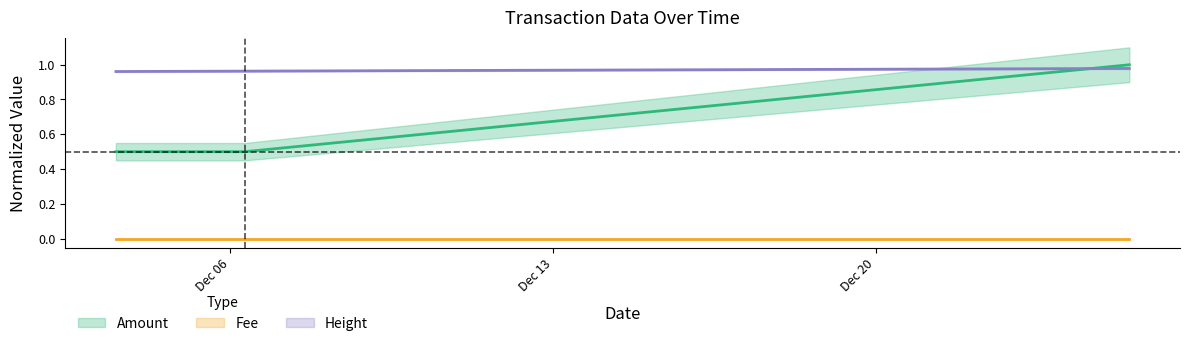

Which series has the largest total across all categories?

Height